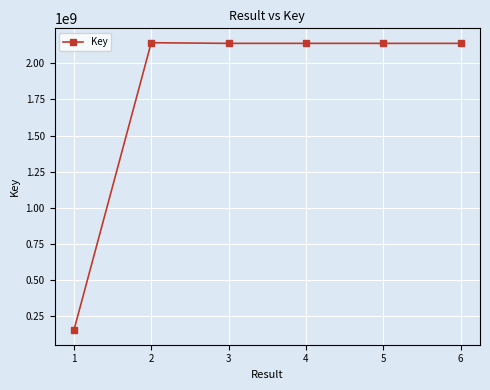

What is the maximum value shown in the chart?

2142254414